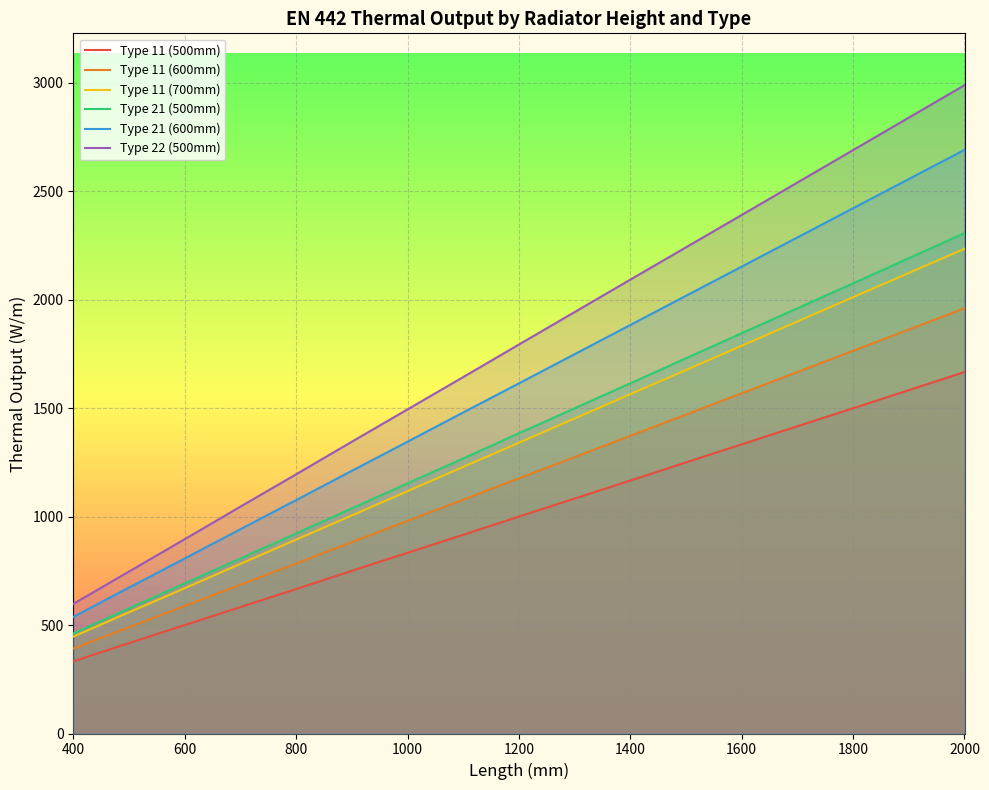

Which series changed the most between 1400 and 1600?

Type 22 (500mm)